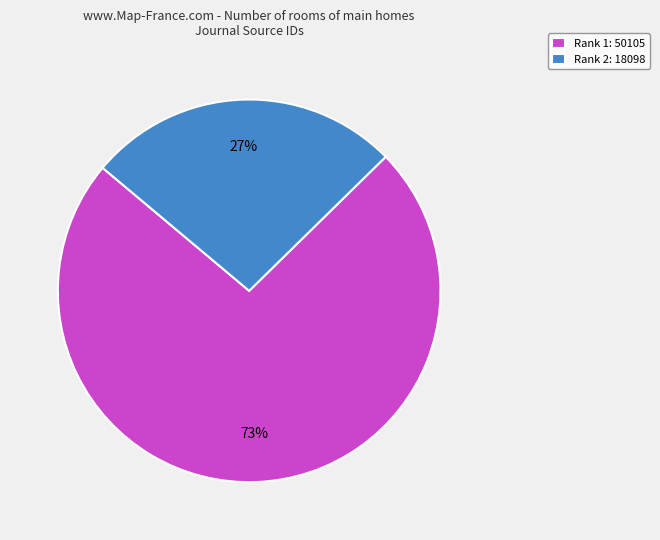

Which has a higher value, Rank 2: 18098 or Rank 1: 50105?

Rank 1: 50105